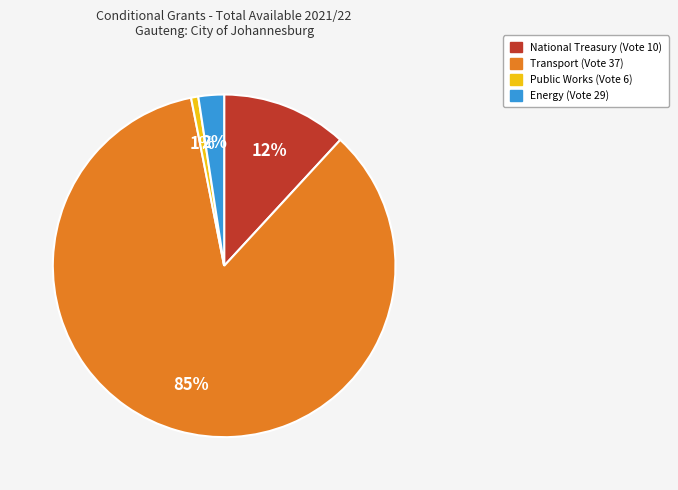

What is the smallest slice in the pie chart?

Public Works (Vote 6)